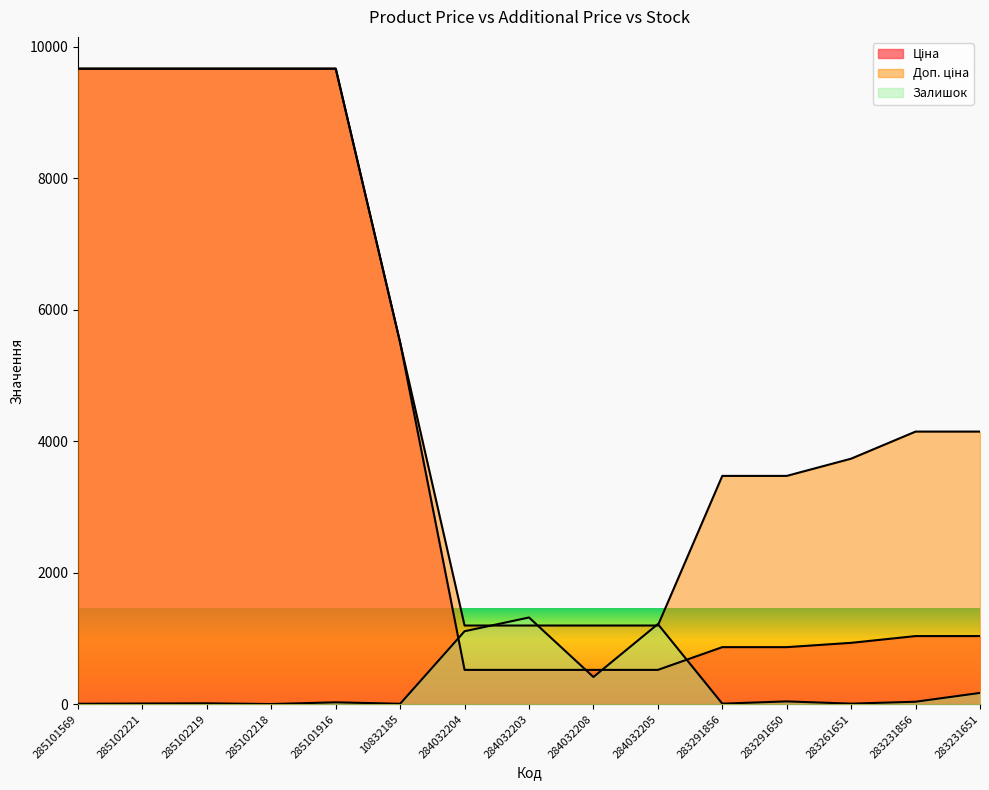

At which label is Доп. ціна closest to 5430?

10832185